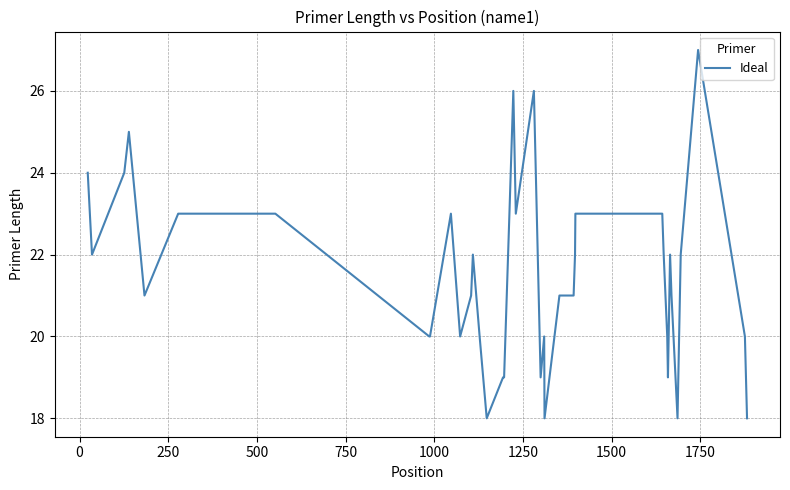

What is the difference between the maximum and minimum values?

9